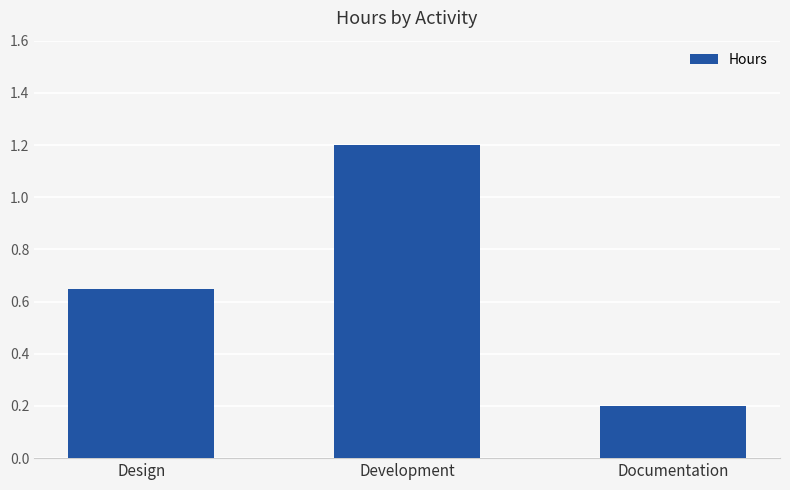

List the labels in order of value, smallest first.

Documentation, Design, Development